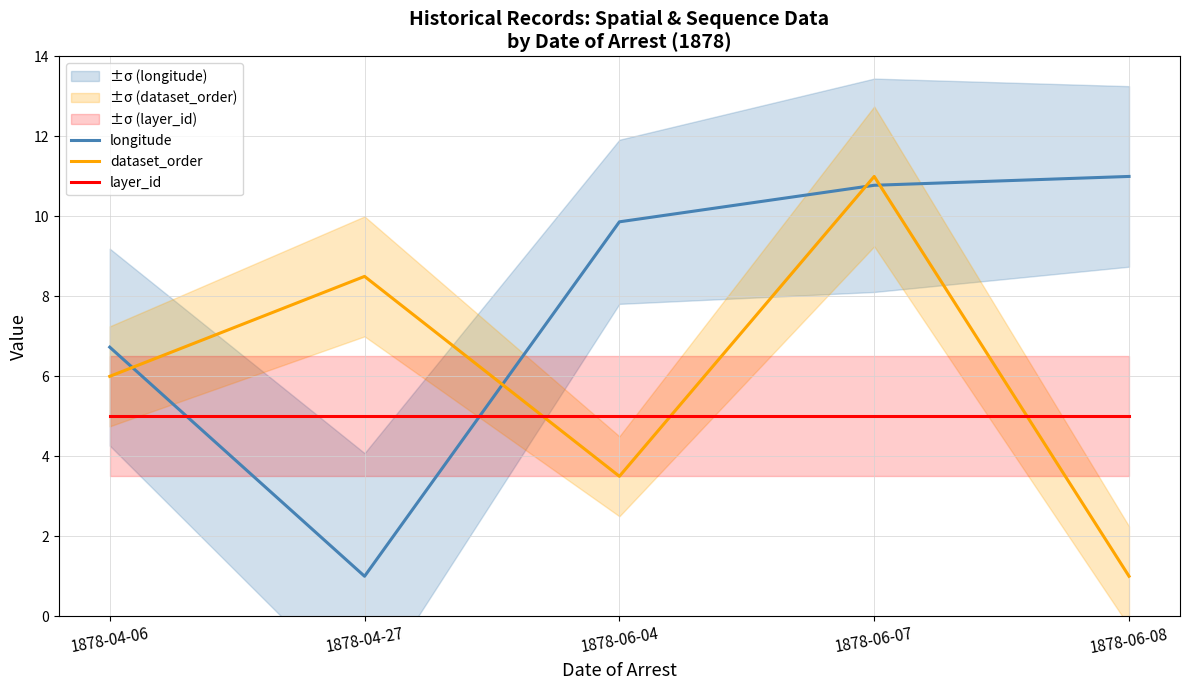

True or false: dataset_order has a value of 11.0 at 1878-06-07.

True